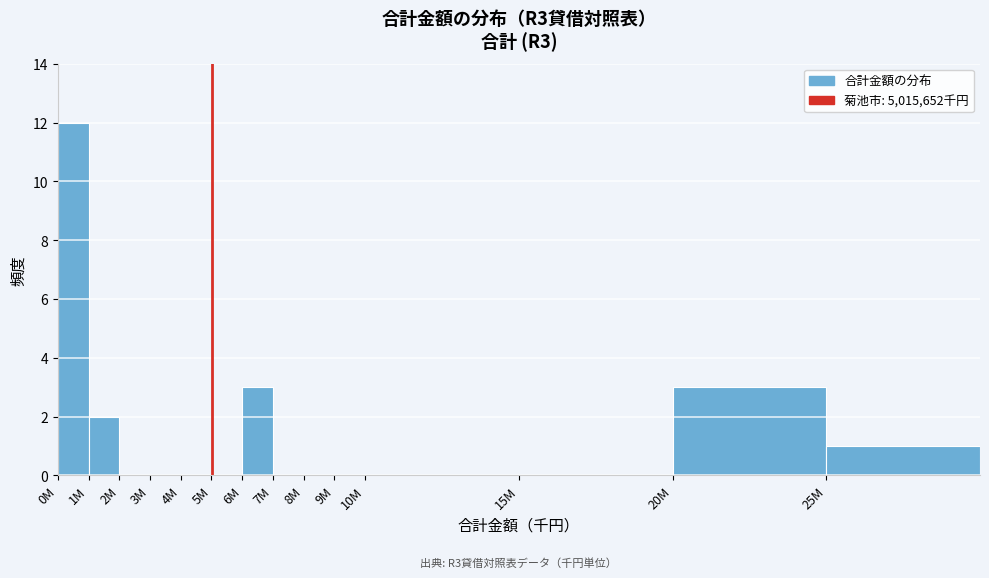

Reading left to right, list all the values displayed in this chart.

0M=12	1M=2	2M=0	3M=0	4M=0	5M=0	6M=3	7M=0	8M=0	9M=0	10M=0	15M=0	20M=3	25M=1